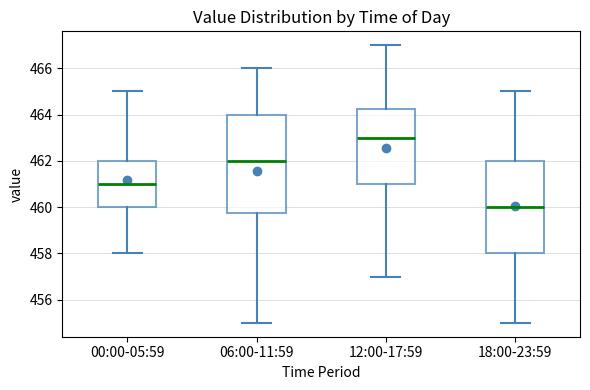

Which box is the tallest, from its lower edge to its upper edge?

06:00-11:59